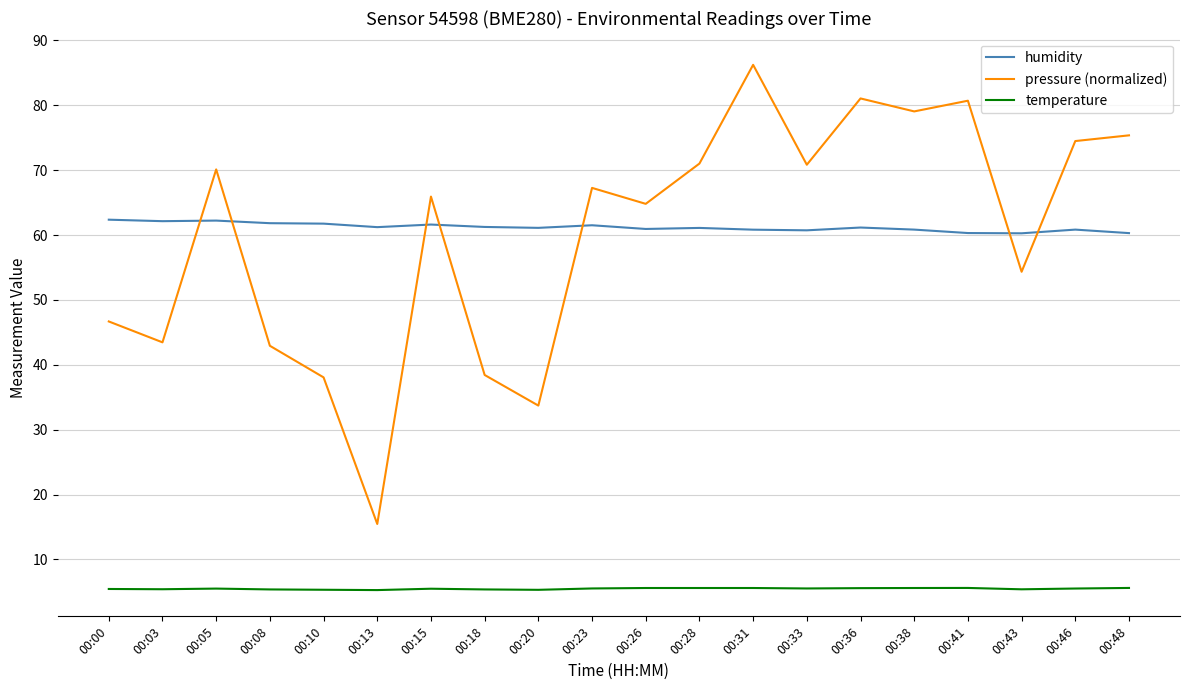

The value of humidity at 00:05 is 62.2. True or false?

True